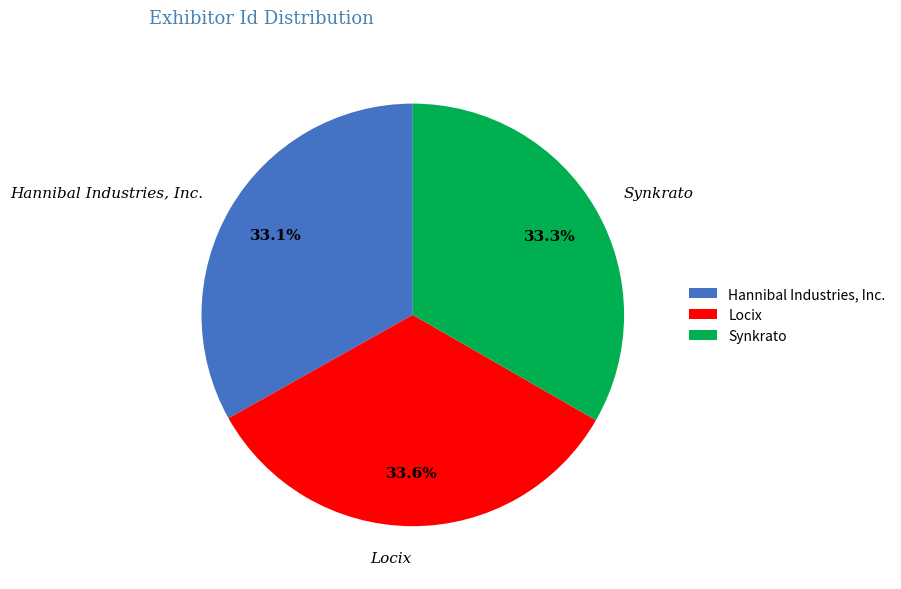

Is Hannibal Industries, Inc. the majority of the pie?

No